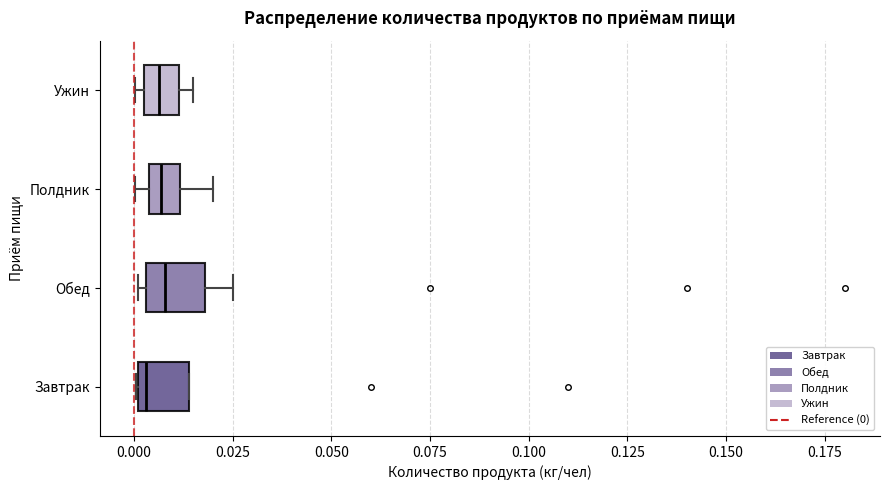

Where is the right edge of the box for Ужин on the x-axis? The values are not printed on the chart, so give them approximately, as read against the axis.

0.010